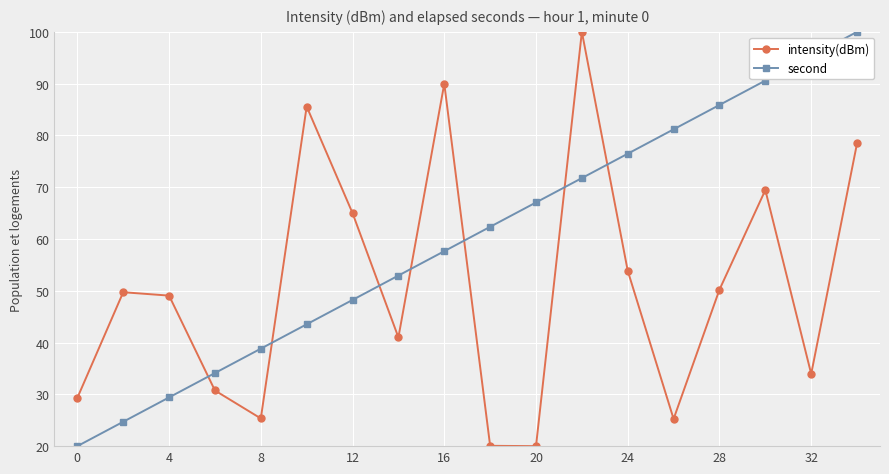

What is the maximum value shown in the chart?

100.0